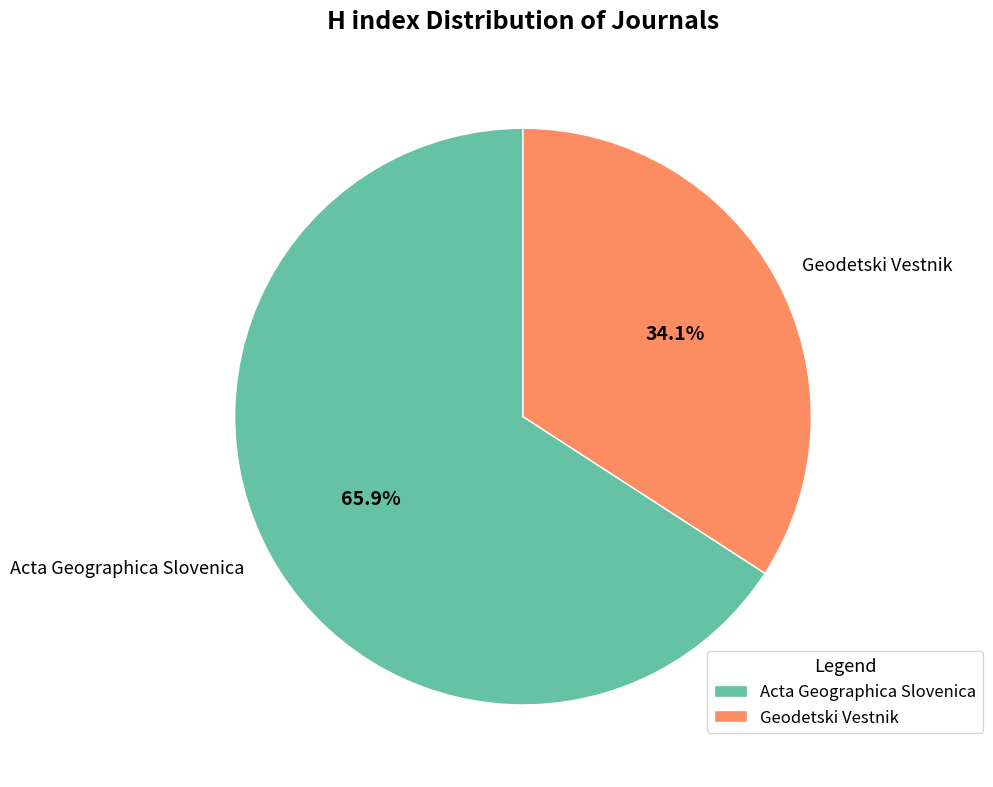

What percentage is the Geodetski Vestnik slice, to the nearest percent?

34%